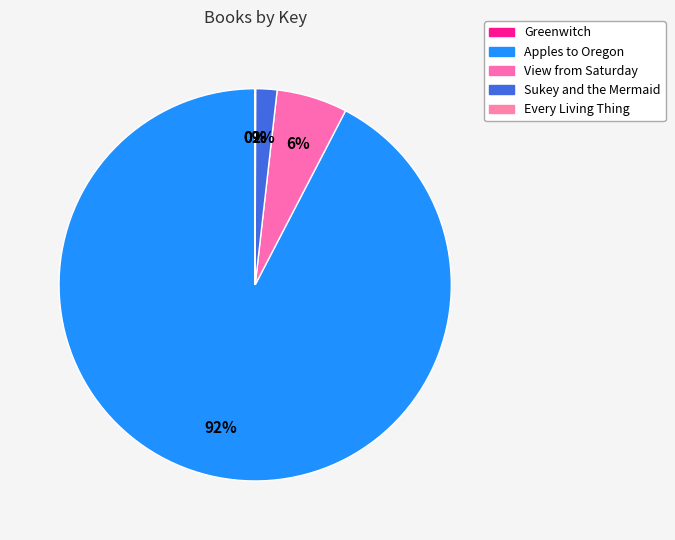

To the nearest percent, what is the difference between the largest and smallest slice percentages?

92%